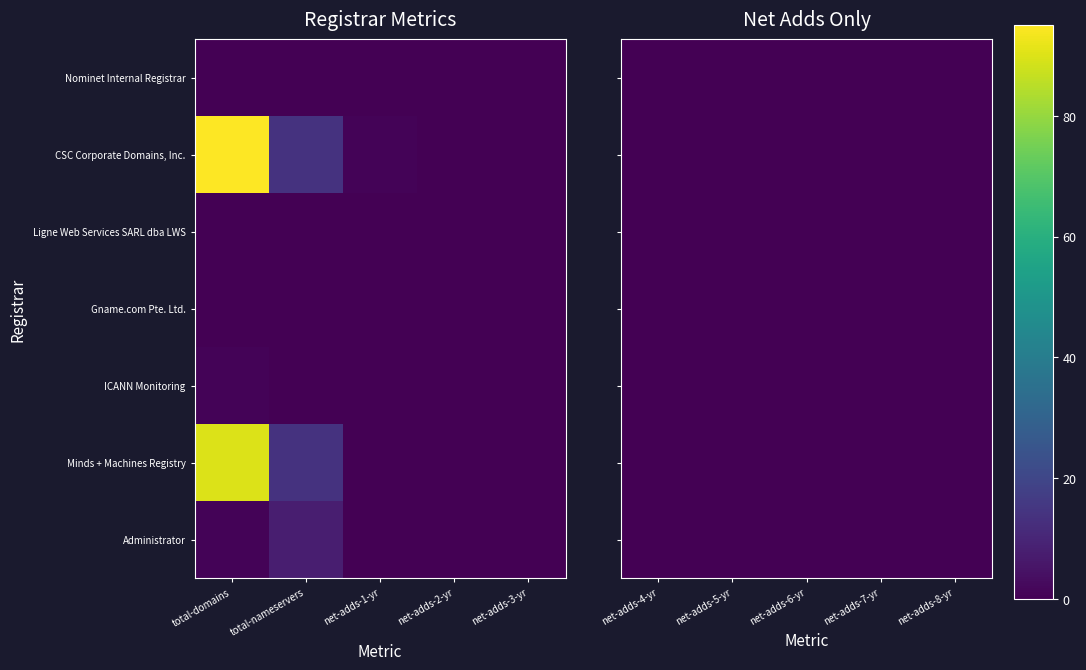

The value of CSC Corporate Domains, Inc. at 4 is 0. True or false?

True